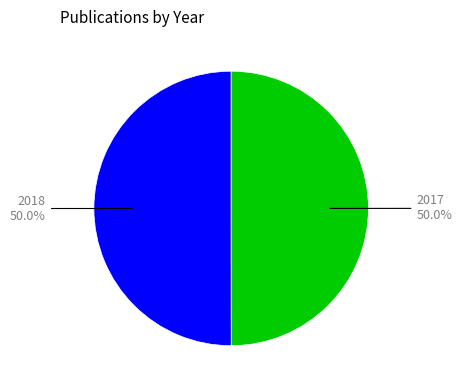

Count the number of slices in the pie.

2